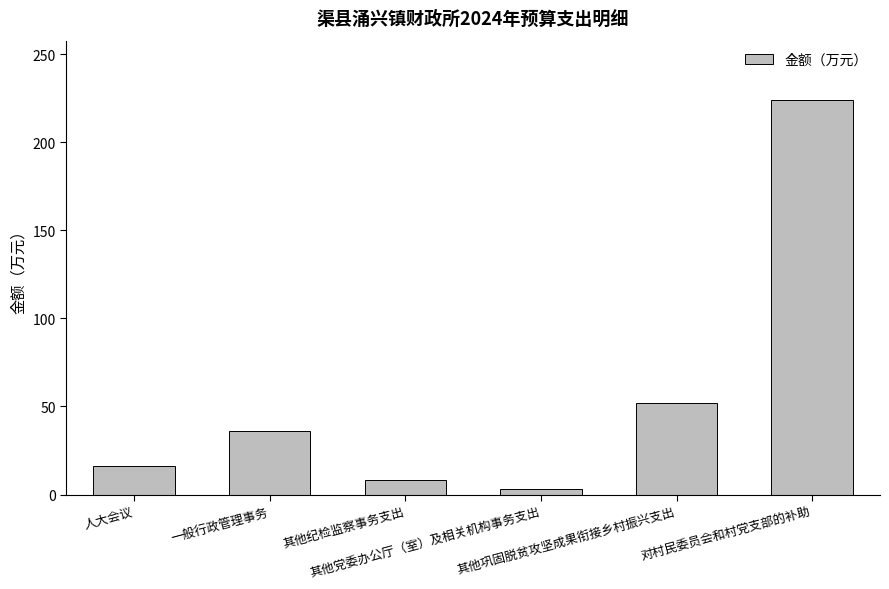

How many data points are above 35?

3